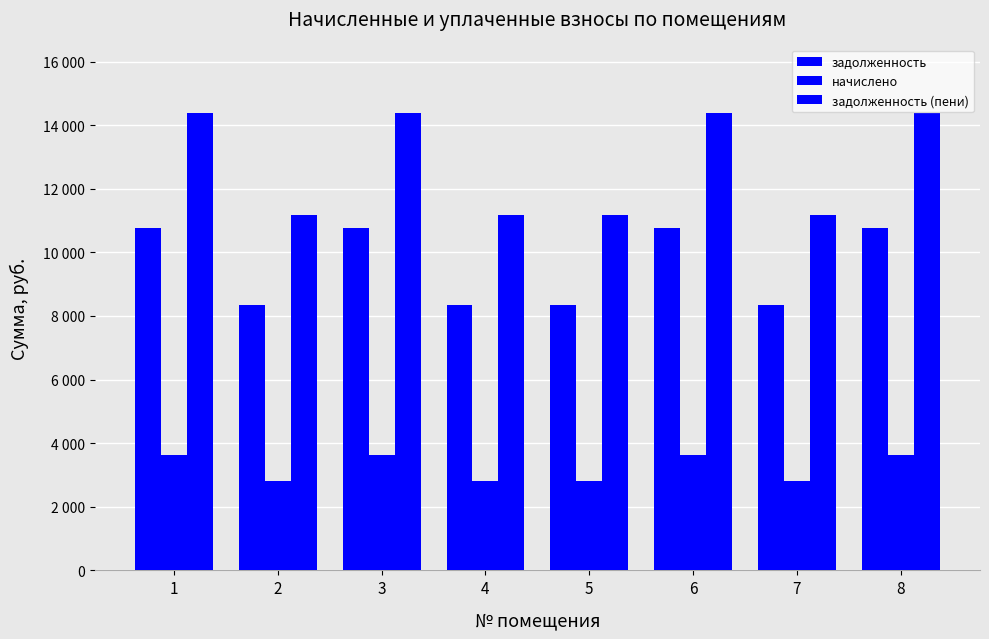

What value does the задолженность (пени) series have at 4?

11170.8